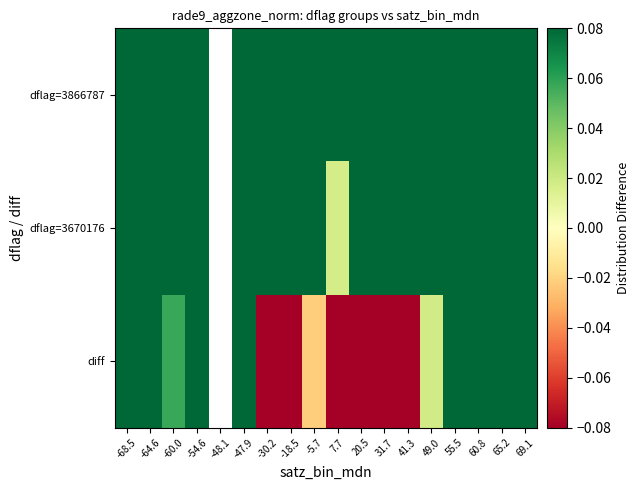

What is the spread (max minus min) of values at -30.2?

1.3